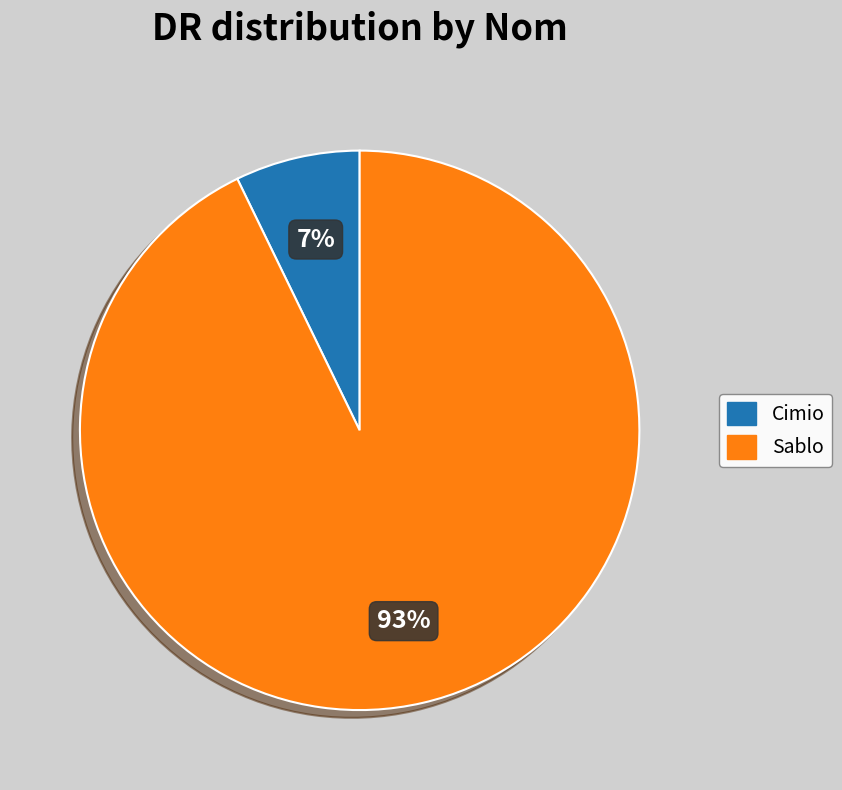

Which category accounts for the majority?

Sablo